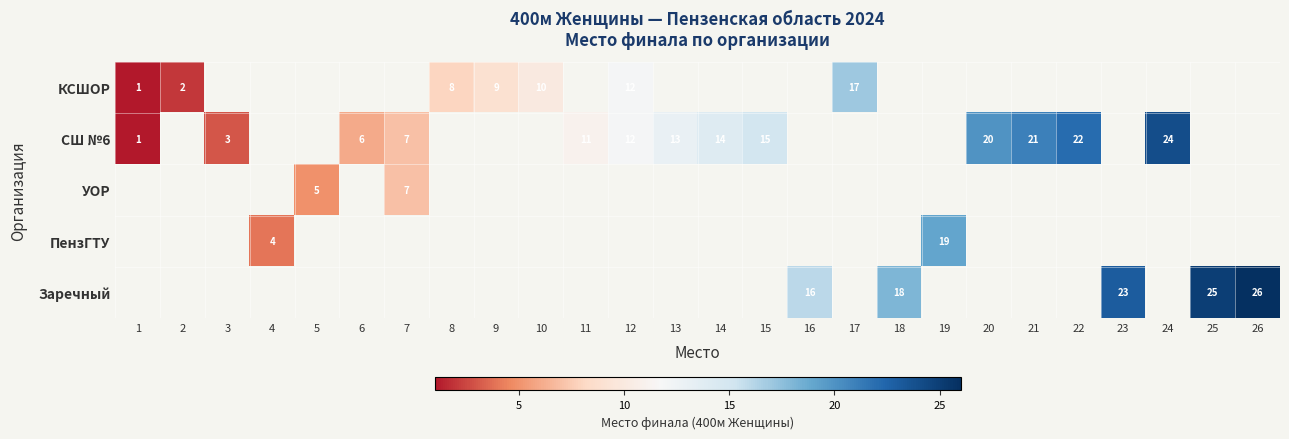

True or false: ПензГТУ has a value of 6 at 4.

False